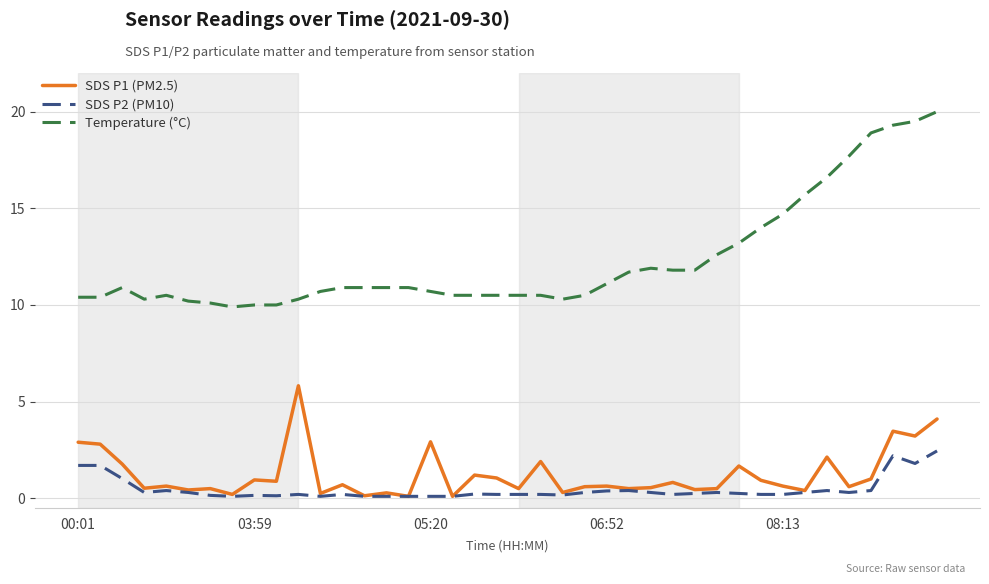

What is the maximum value shown in the chart?

20.0